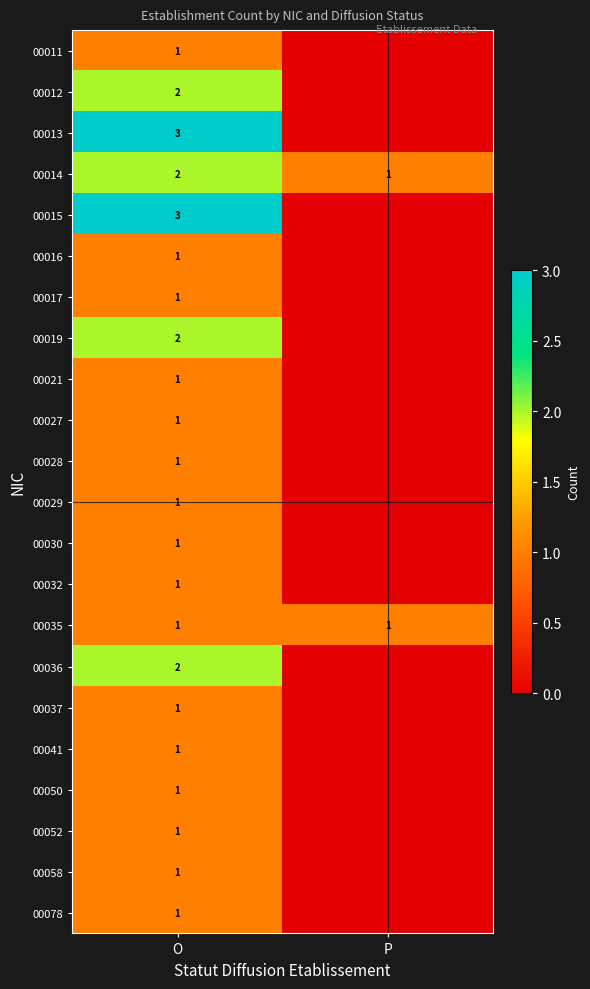

What is the total value across all series at O?

30